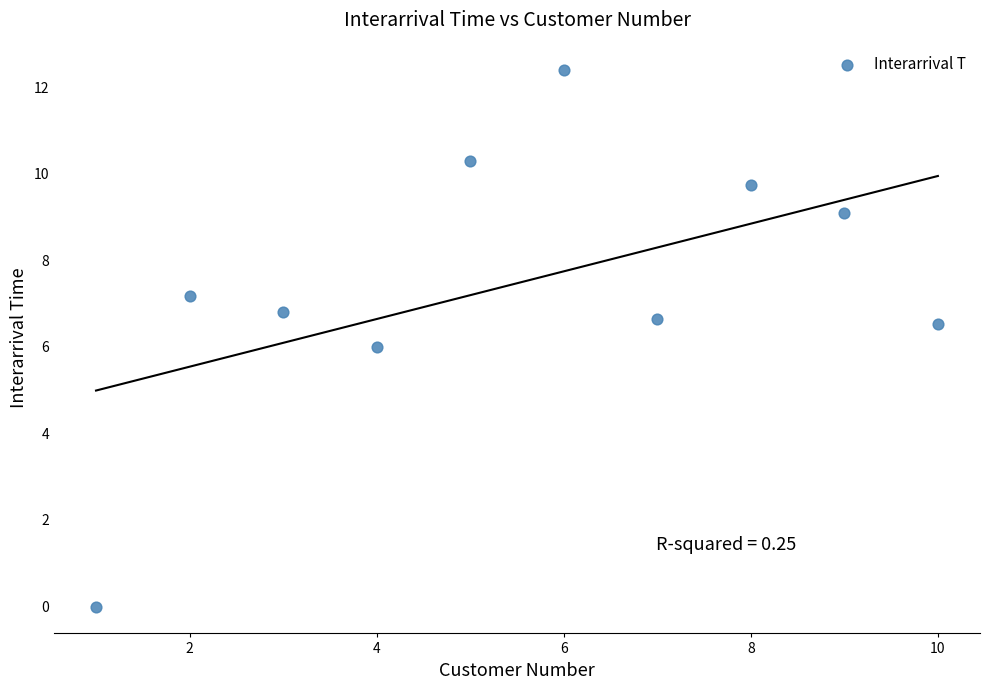

What is the range of Y values (max minus min)?

12.4